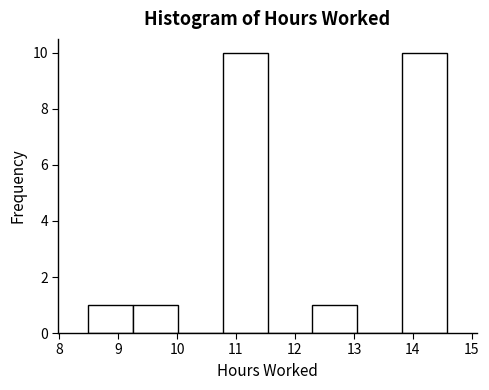

Reading left to right, list every bar in this chart as the range it spans on the x-axis followed by its height. Neither the bar edges nor the heights are printed on the chart, so give them approximately, as read against the axes.

8.5 to 9.3: 1
9.3 to 10.0: 1
10.0 to 10.8: 0
10.8 to 11.5: 10
11.5 to 12.3: 0
12.3 to 13.1: 1
13.1 to 13.8: 0
13.8 to 14.6: 10